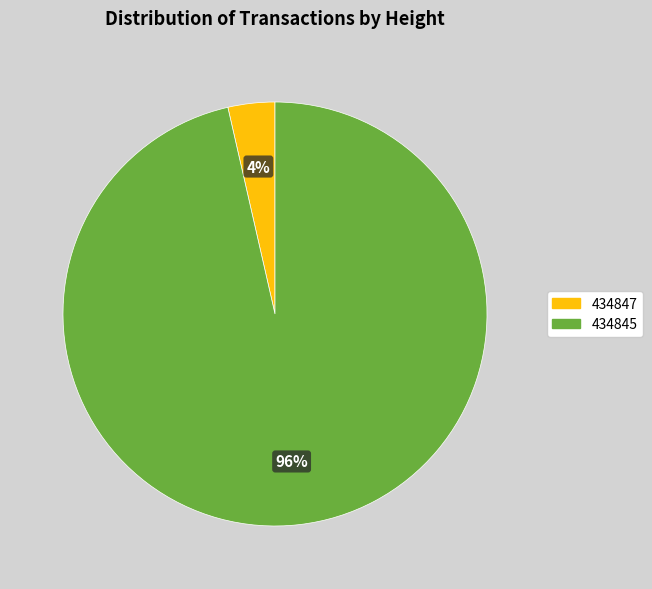

To the nearest percent, what is the average slice percentage?

50%